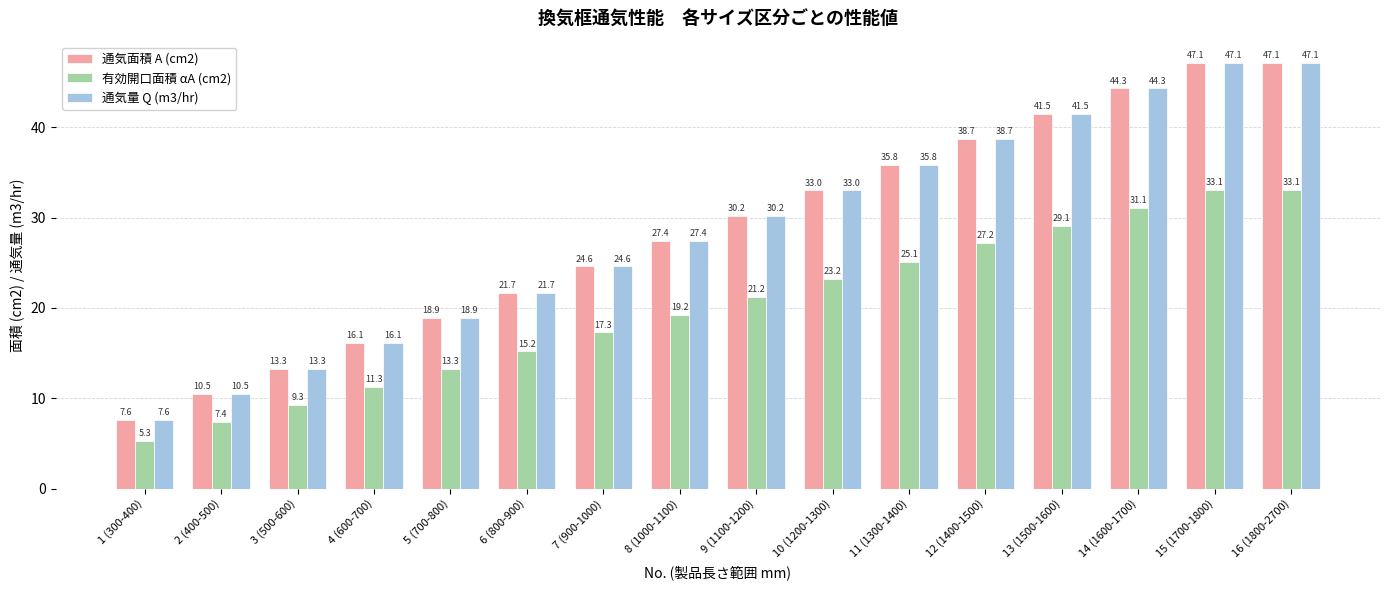

What is the total value across all series at 3 (500-600)?

35.9